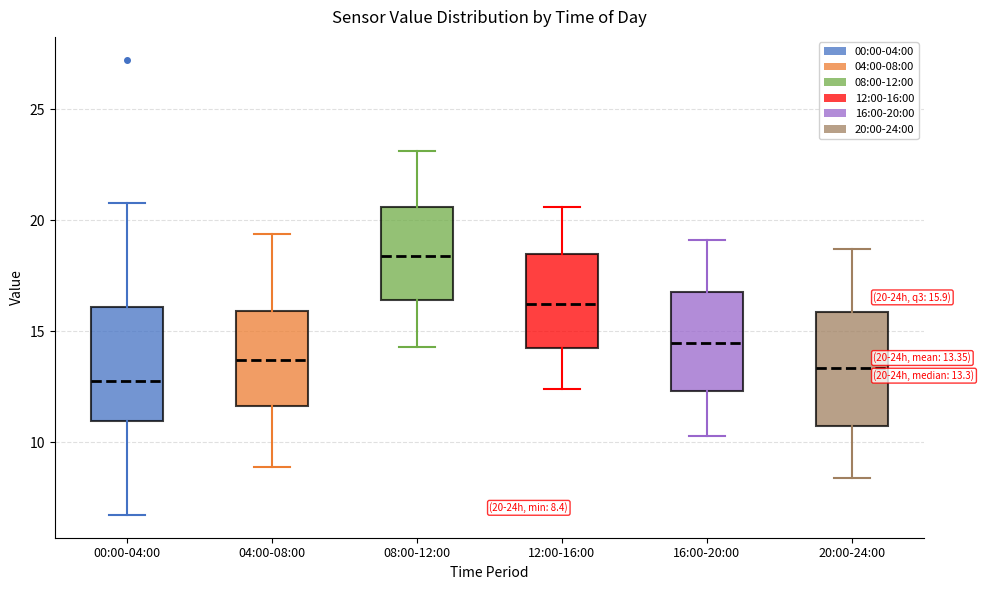

Which box's median line is the highest?

08:00-12:00